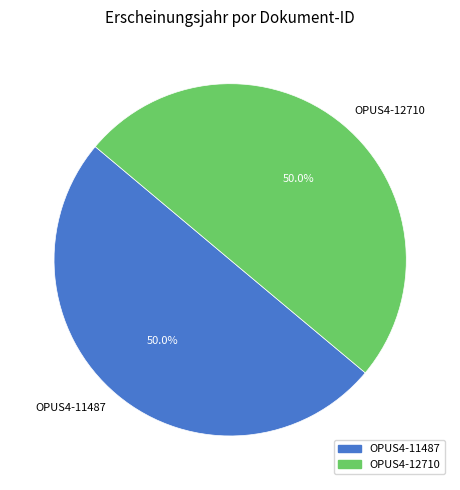

What percentage is NOT represented by OPUS4-11487?

50.0%